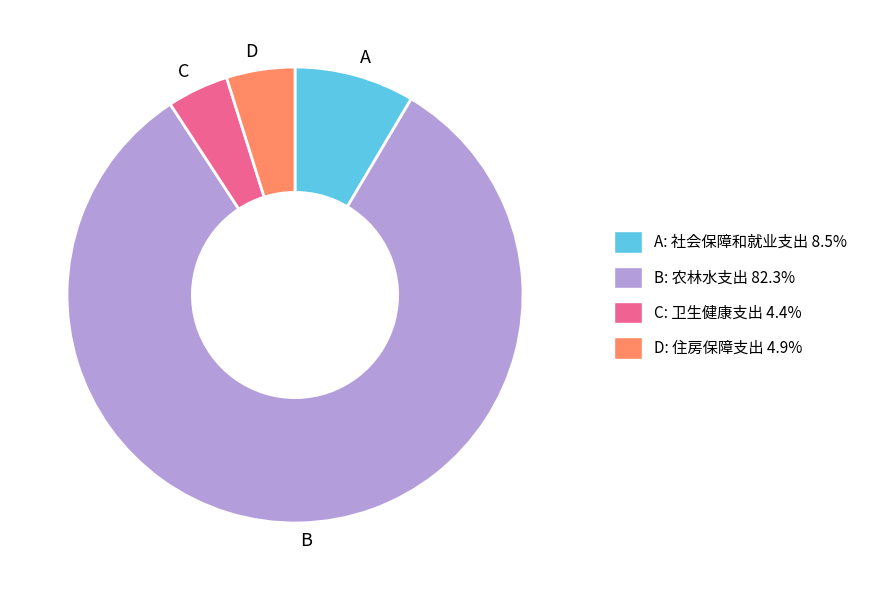

Does any single category account for the majority?

Yes